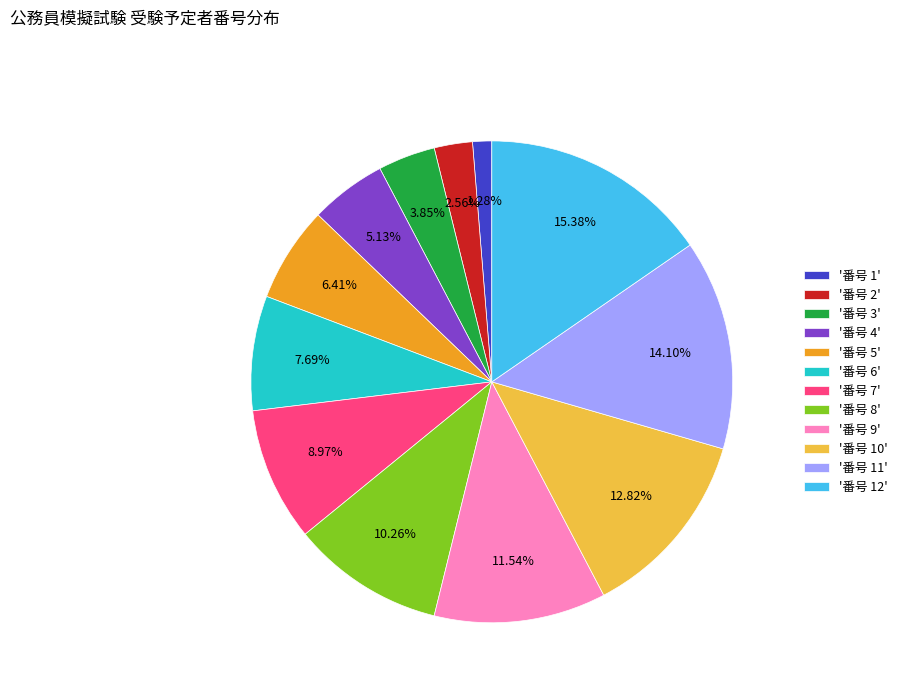

Approximately how many times larger is the value at '番号 8' compared to '番号 11'?

0.7